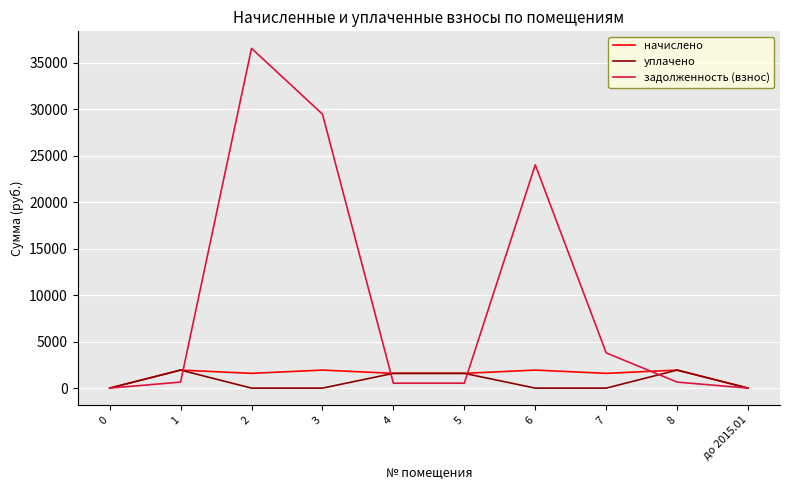

True or false: уплачено has a value of 0.0 at до 2015.01.

True